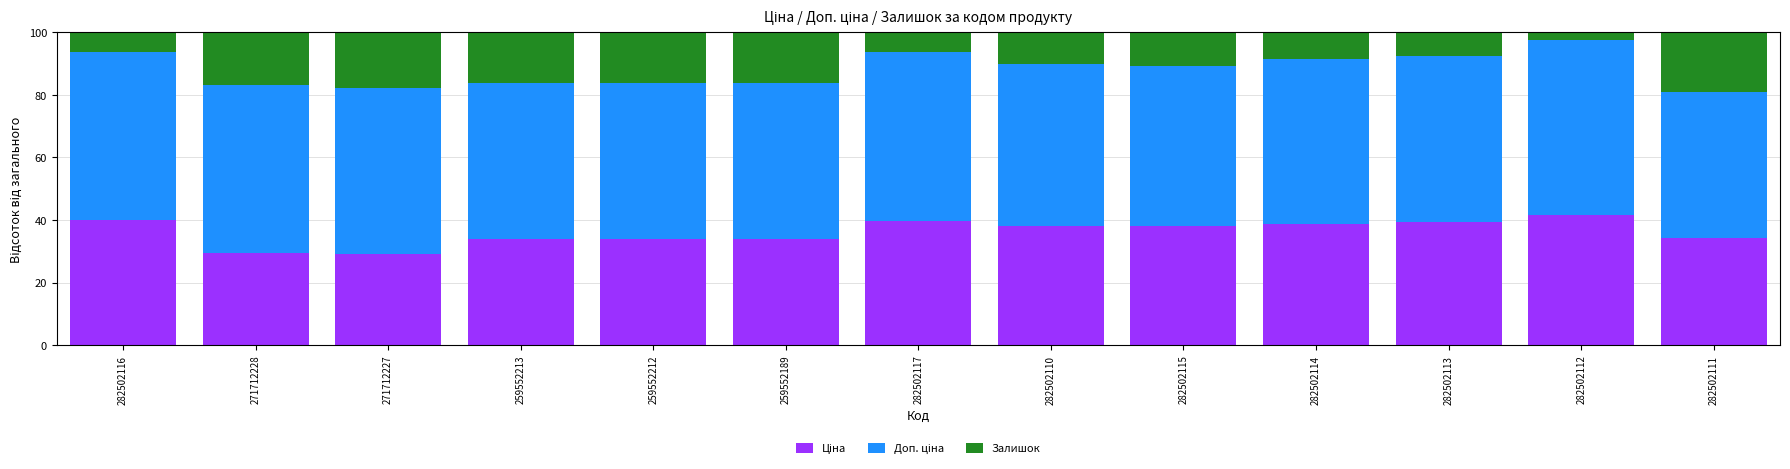

How many series are shown in this chart?

3